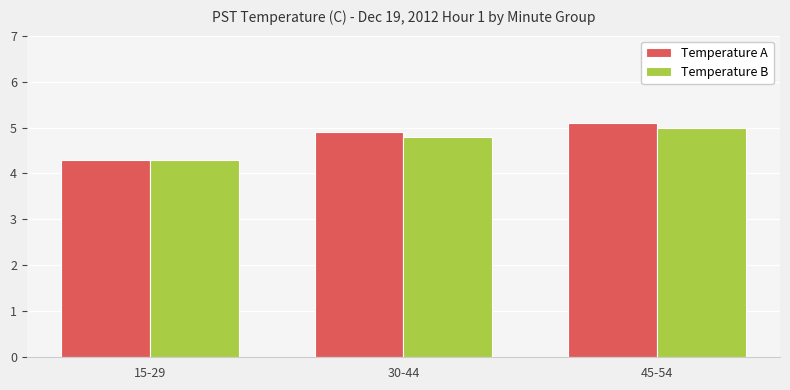

What is the label of the 3rd bar from the left?

45-54